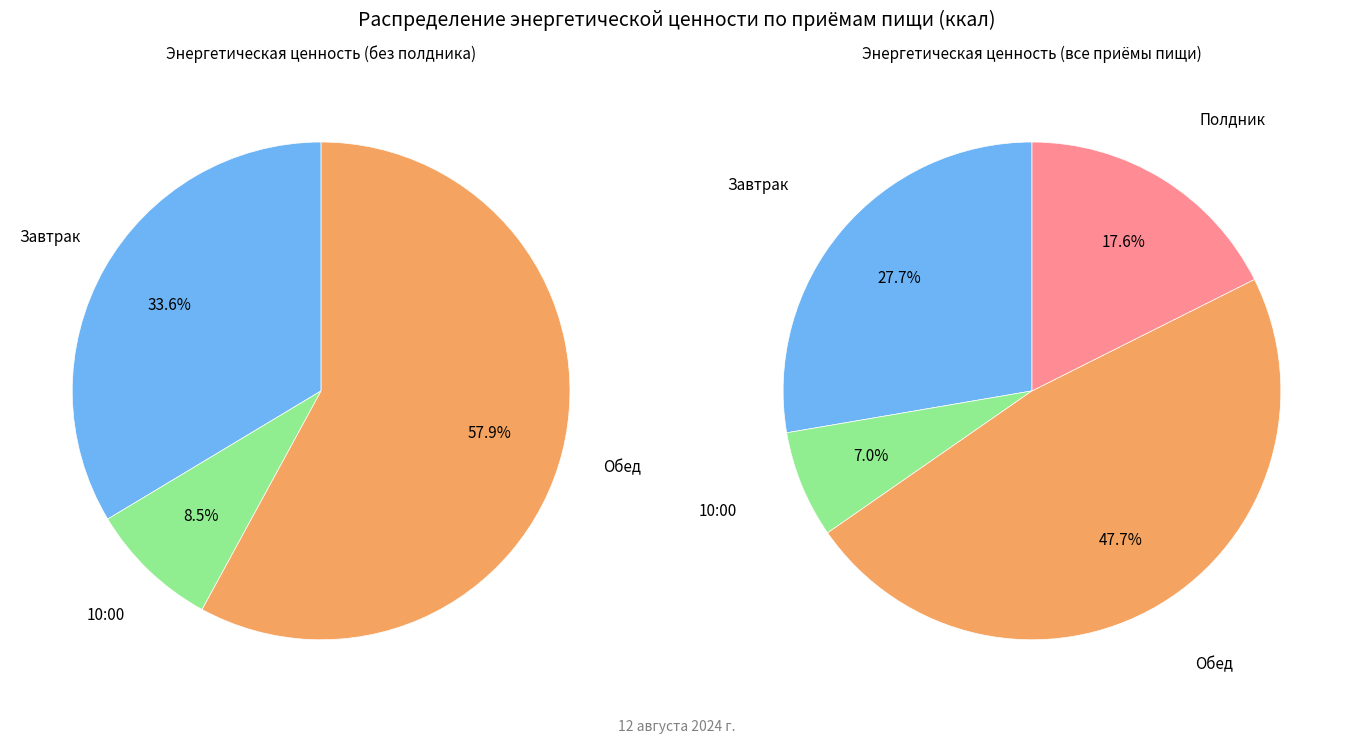

Does any single category account for the majority?

No